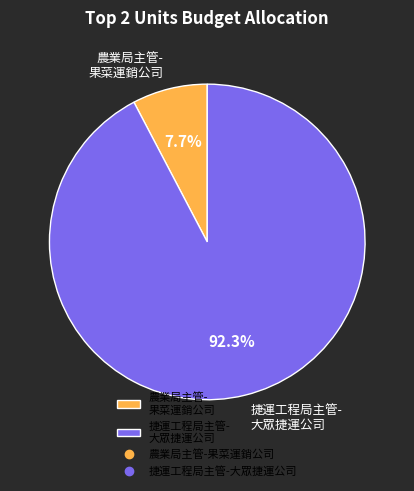

Which category has the smallest portion of the pie?

農業局主管- 果菜運銷公司